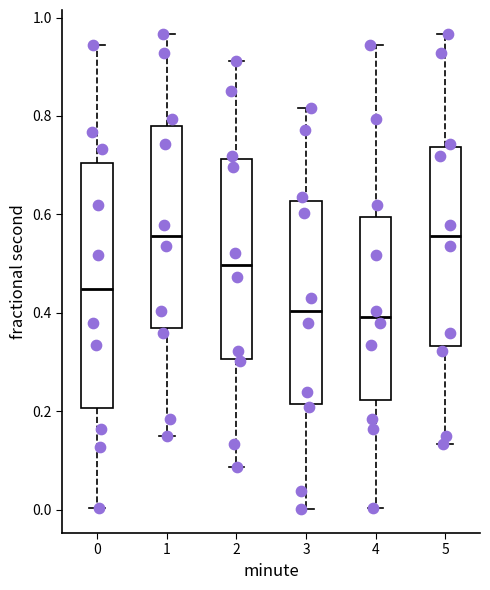

Which box is the tallest, from its lower edge to its upper edge?

0